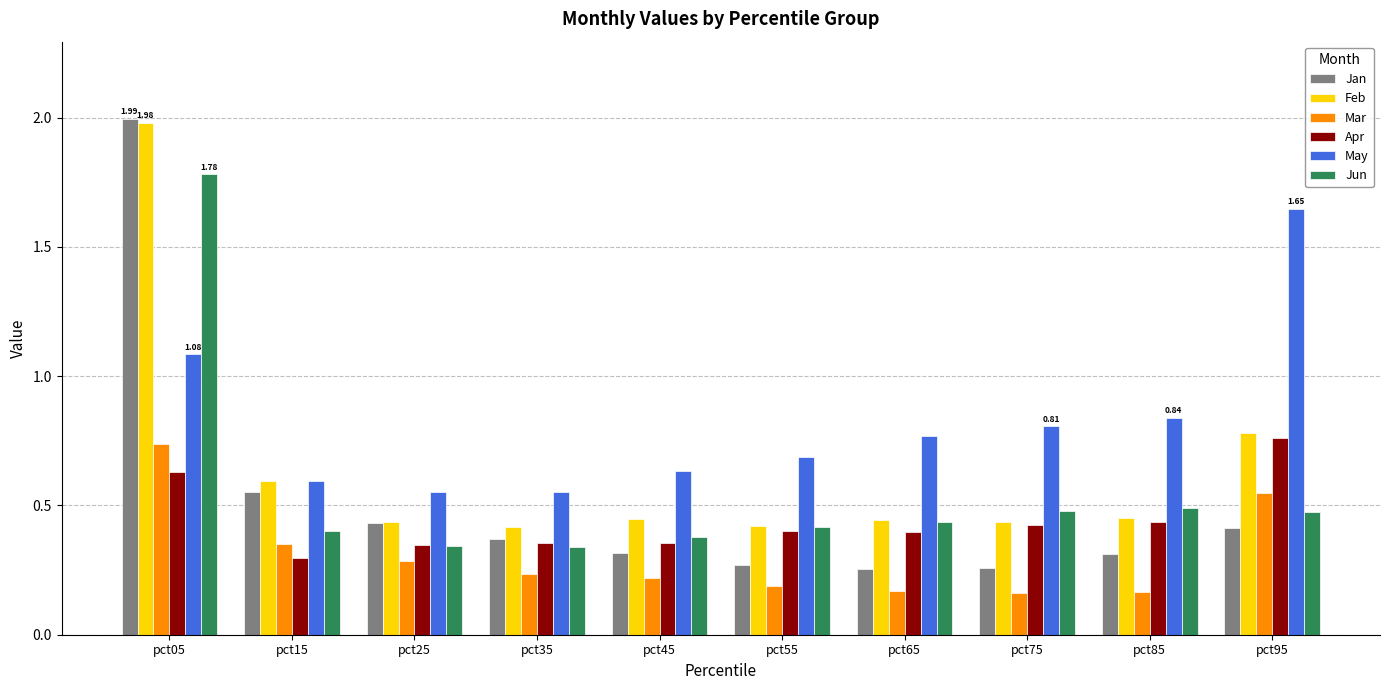

Which series has the widest spread of values?

Jan